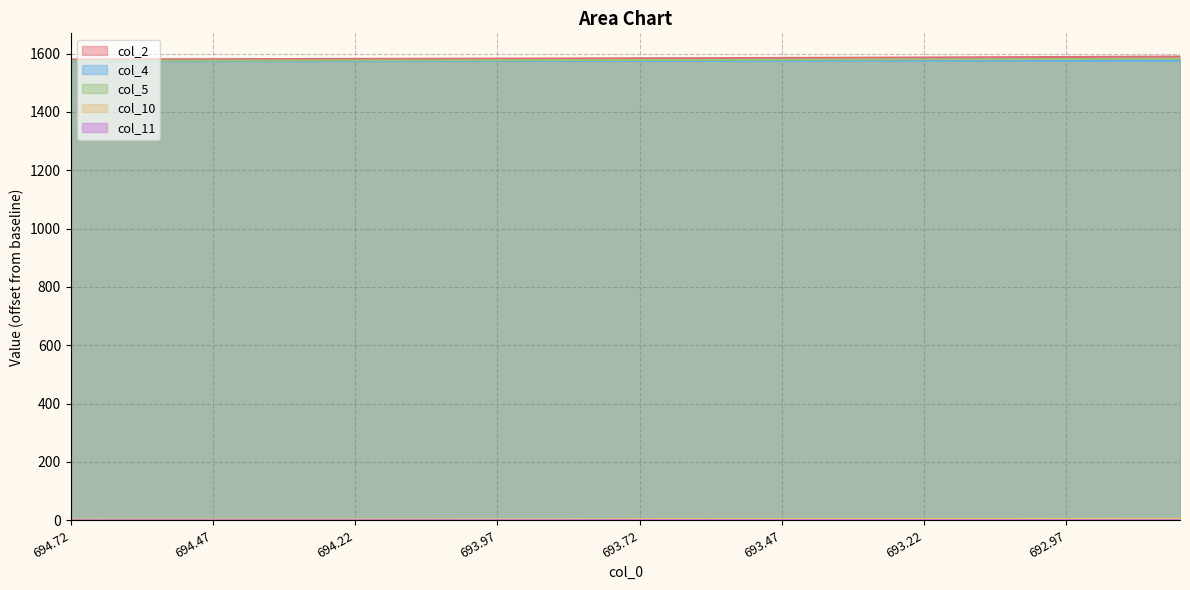

What is the maximum value shown in the chart?

1589.7